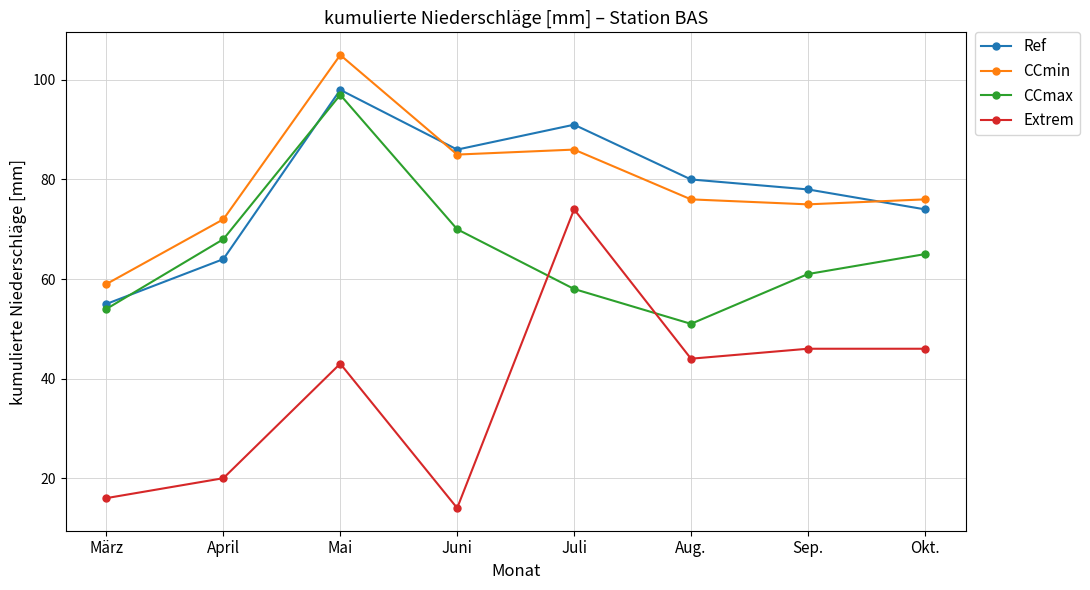

What position from the left is Juni?

4